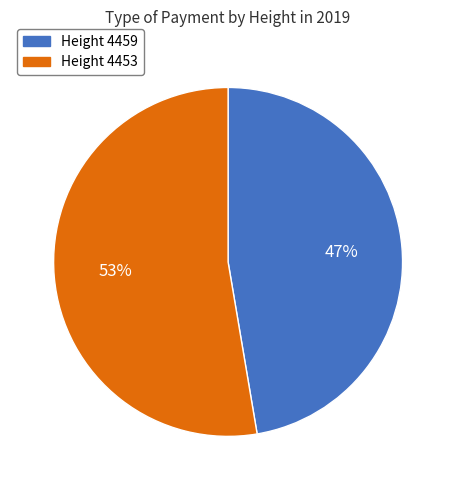

To the nearest percent, what is the average slice percentage?

50%